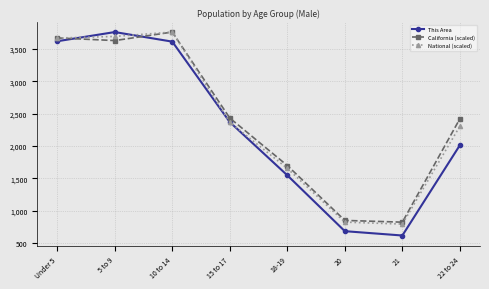

True or false: California (scaled) has a value of 850.6 at 18-19.

False